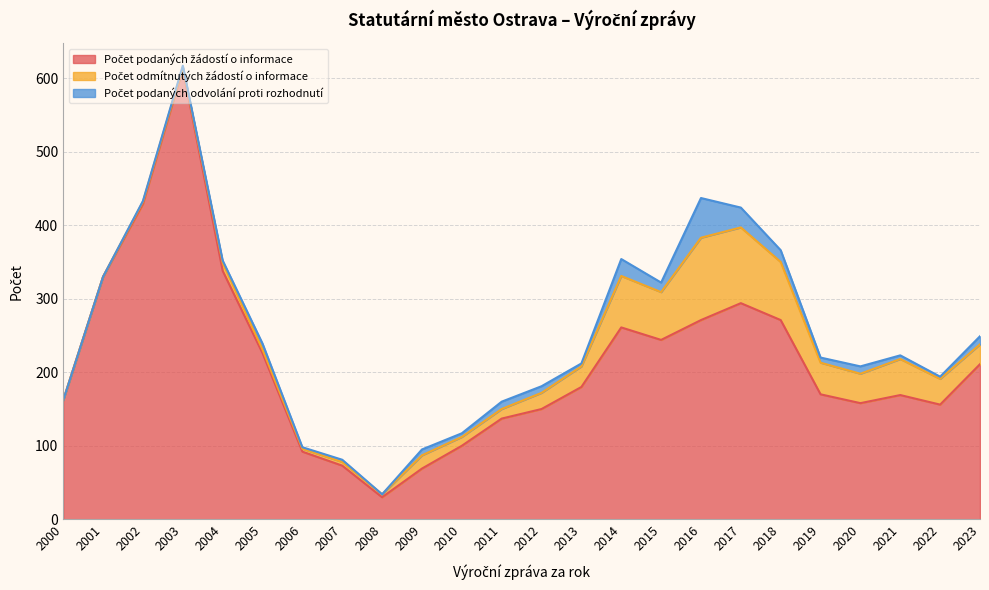

How many interior local peaks does the Počet podaných žádostí o informace series have?

4